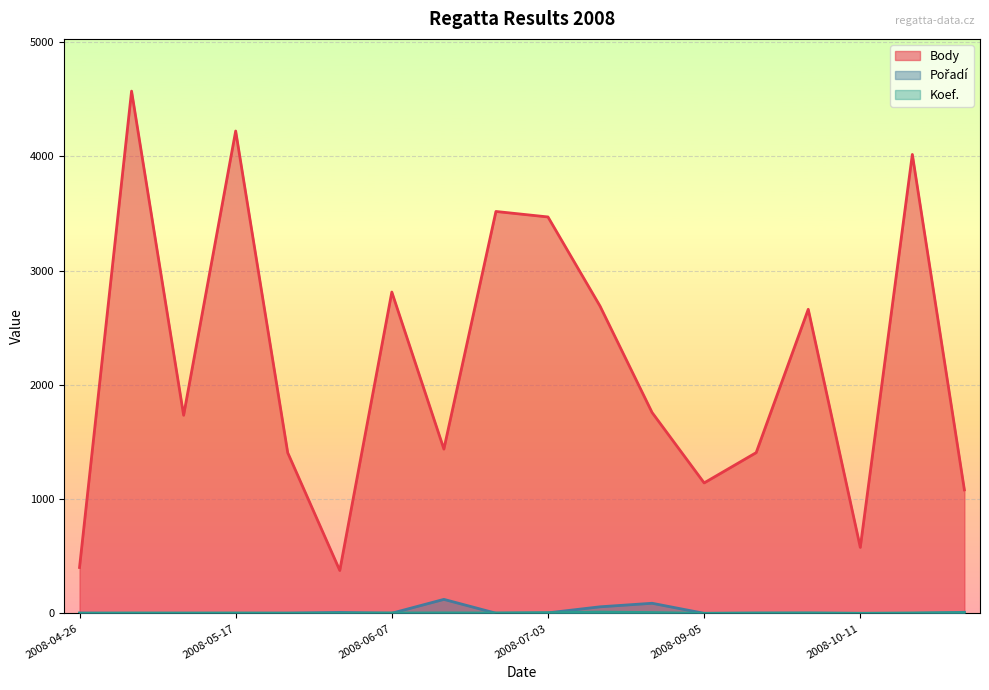

Reading left to right, list all the values displayed in this chart.

Body: 402	4570	1734	4221	1406	376	2812	1438	3517	3469	2689	1758	1142	1407	2661	578	4016	1081
Pořadí: 4	1	2	1	3	9	2	123	2	5	58	89	1	3	3	1	1	10
Koef.: 1	4	3	4	2	2	4	5	4	6	12	8	1	3	4	1	4	6